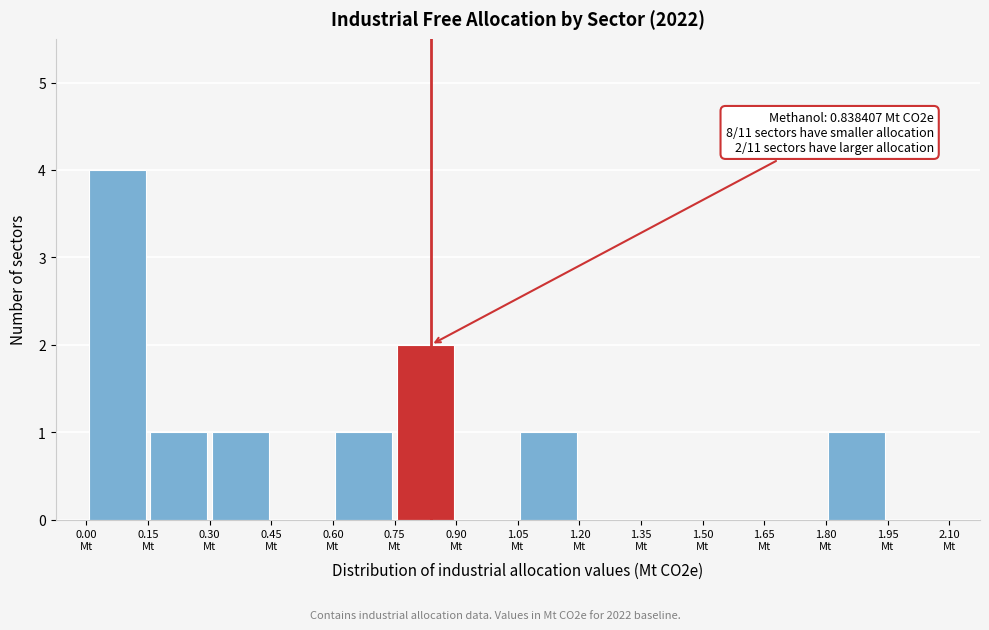

Over which range of the x-axis is the bar tallest?

0.00 to 0.15